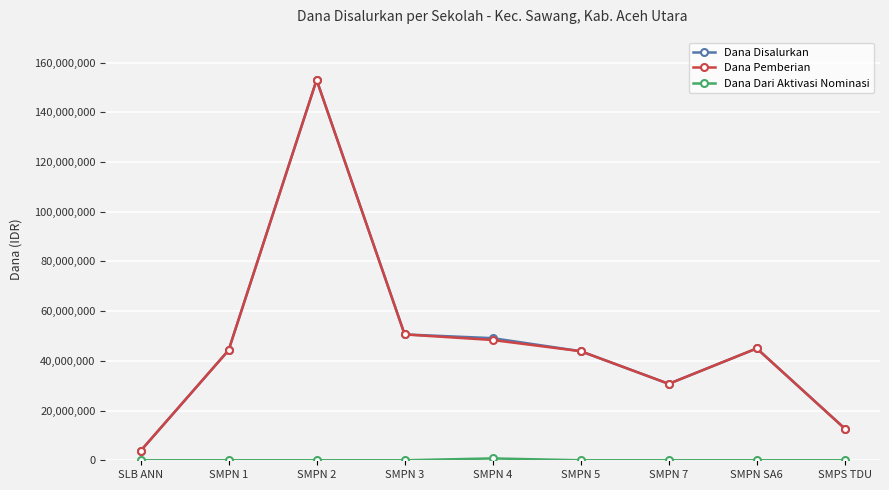

Is it true that Dana Pemberian equals 21518920 at SMPN 7?

False